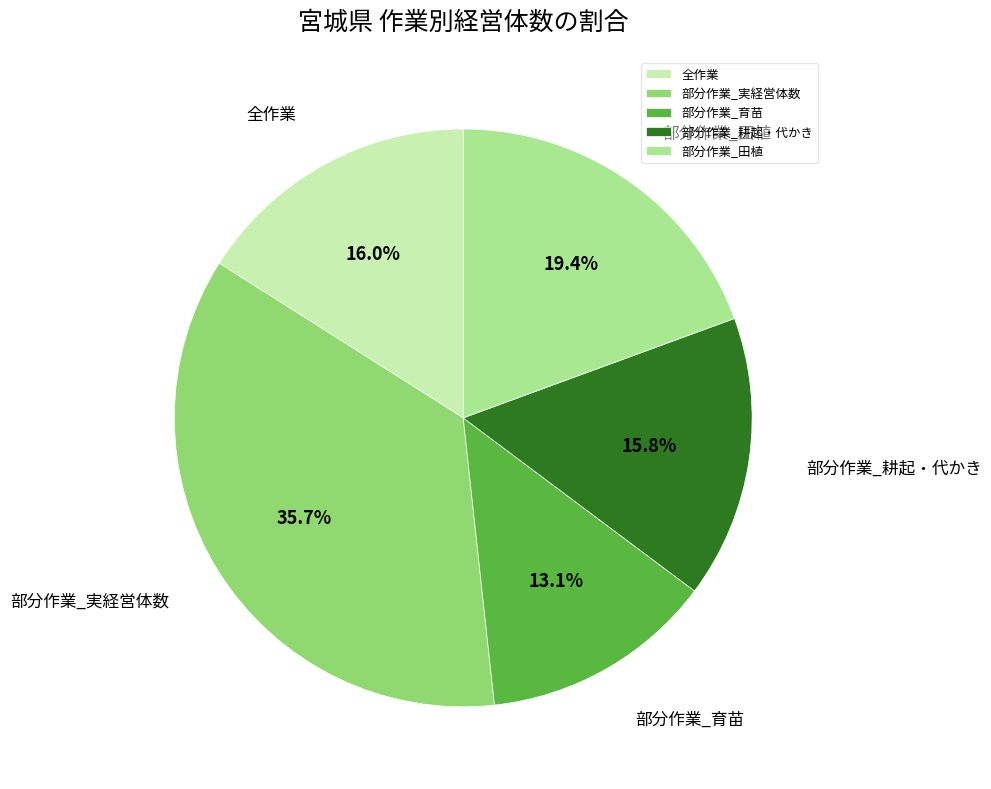

True or false: 部分作業_田植 accounts for 19% of the total.

True